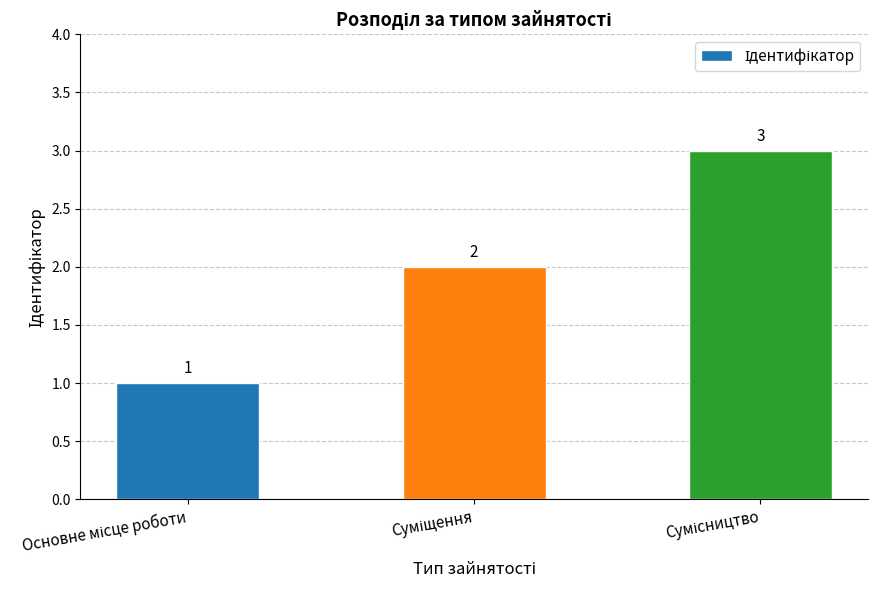

Does the chart contain stacked bars?

No